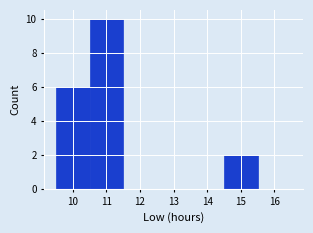

Reading left to right, transcribe this chart: for each bar, give the range it covers on the x-axis and its height. The values are not printed on the chart, so give them approximately, as read against the axis.

9.5 to 10.5: 6
10.5 to 11.5: 10
11.5 to 12.5: 0
12.5 to 13.5: 0
13.5 to 14.5: 0
14.5 to 15.5: 2
15.5 to 16.5: 0